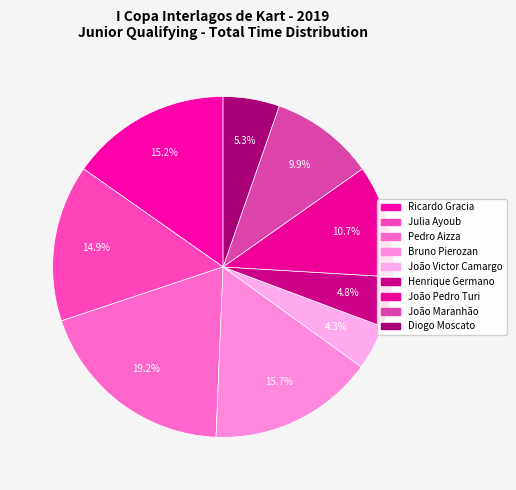

Which slice is the smallest?

João Victor Camargo